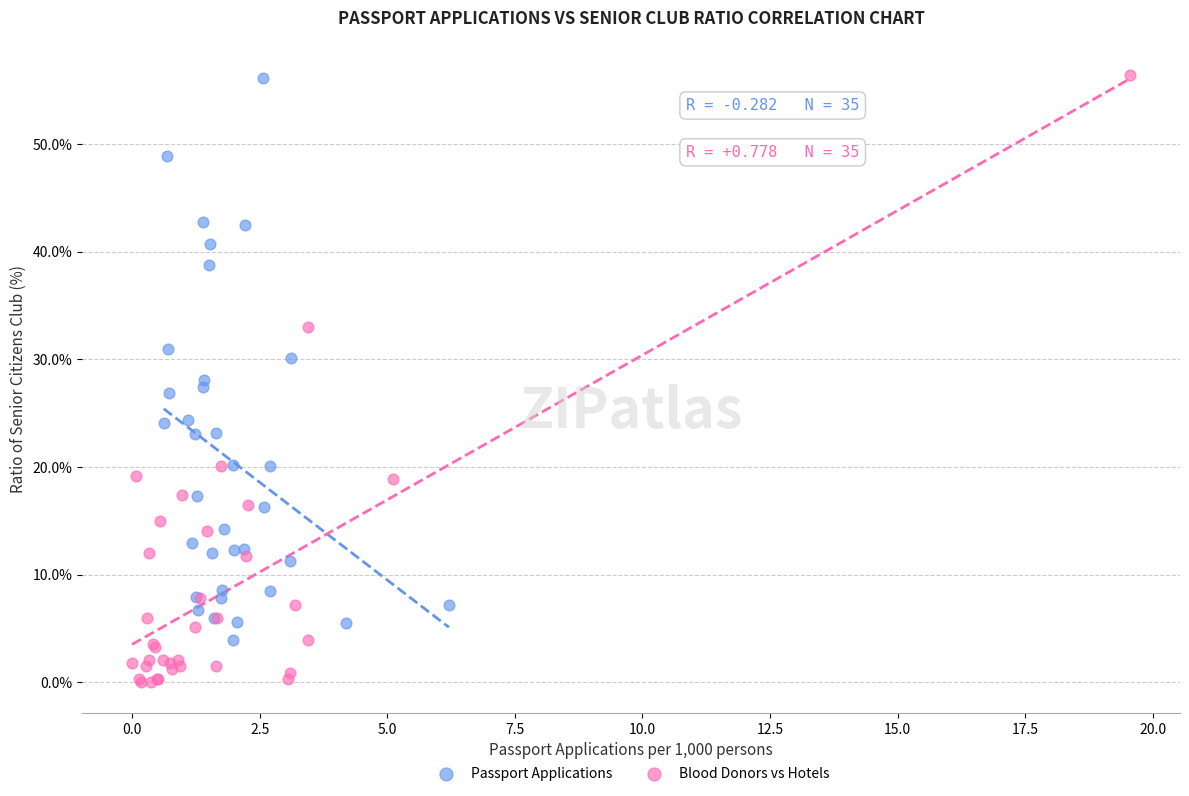

Which series contains the lowest Y value?

Blood Donors vs Hotels